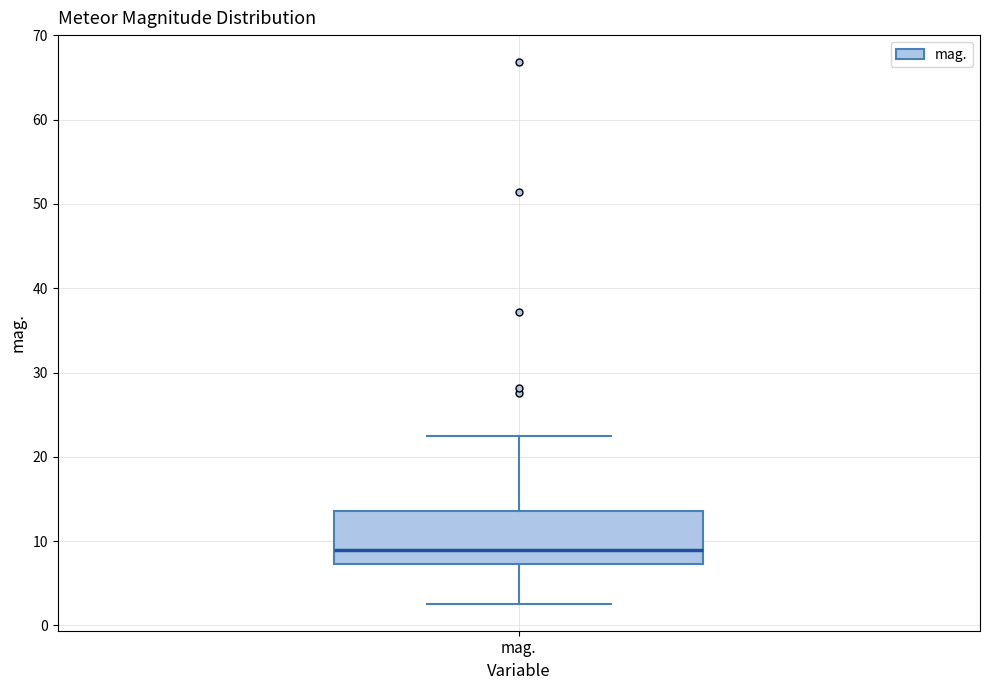

Transcribe this box plot: give where the median line is, the range the box spans, and where the two whiskers end, as read against the y-axis. The values are not printed on the chart, so give them approximately, as read against the axis.

median 9, box 7 to 14, whiskers 3 to 23